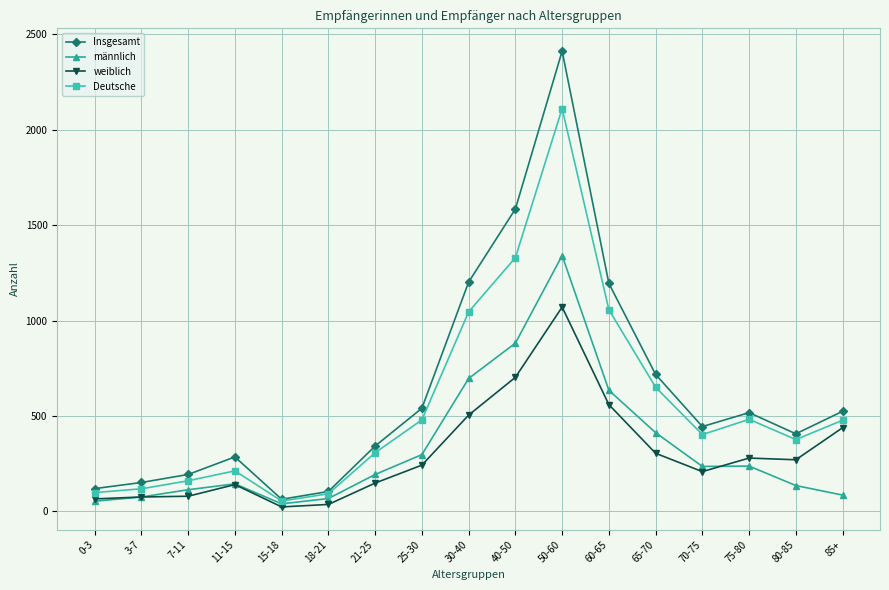

How many data points in männlich are less than 194?

8